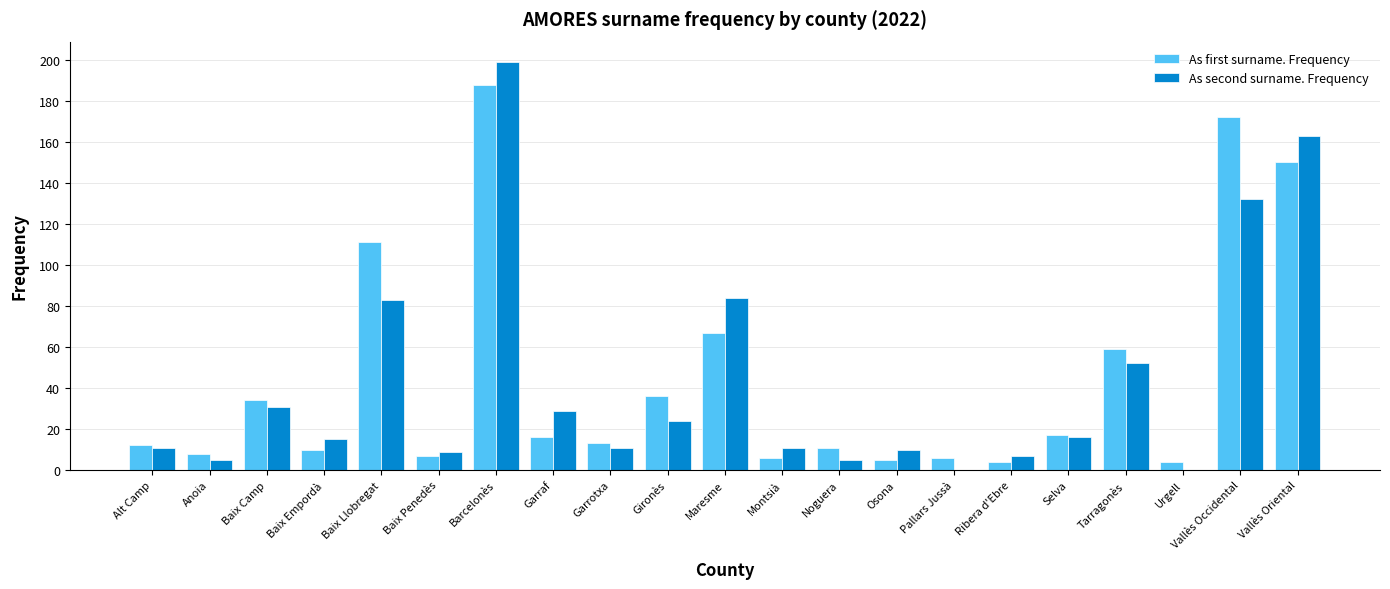

Is the value of As first surname. Frequency at Tarragonès greater than the value of As second surname. Frequency at Gironès?

Yes